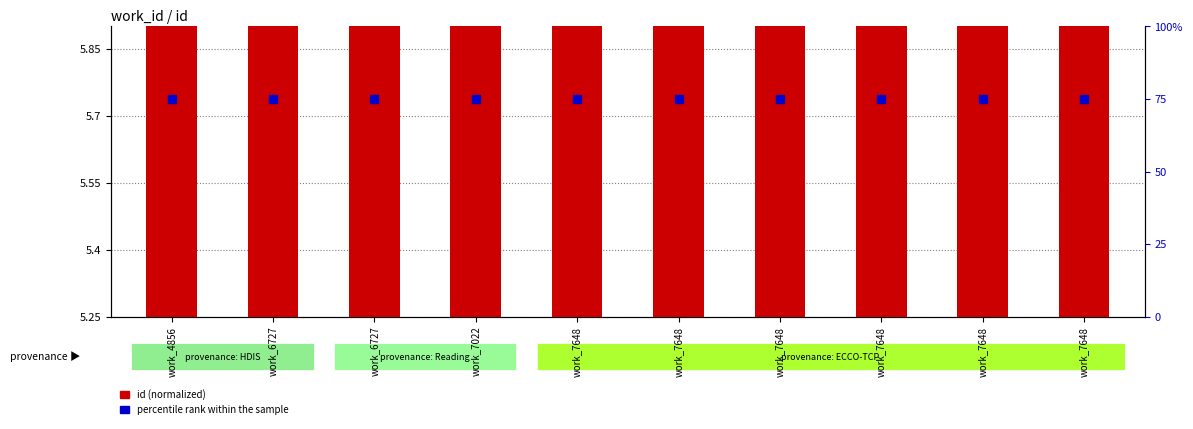

What is the total value across all series at work_7648?

80.8